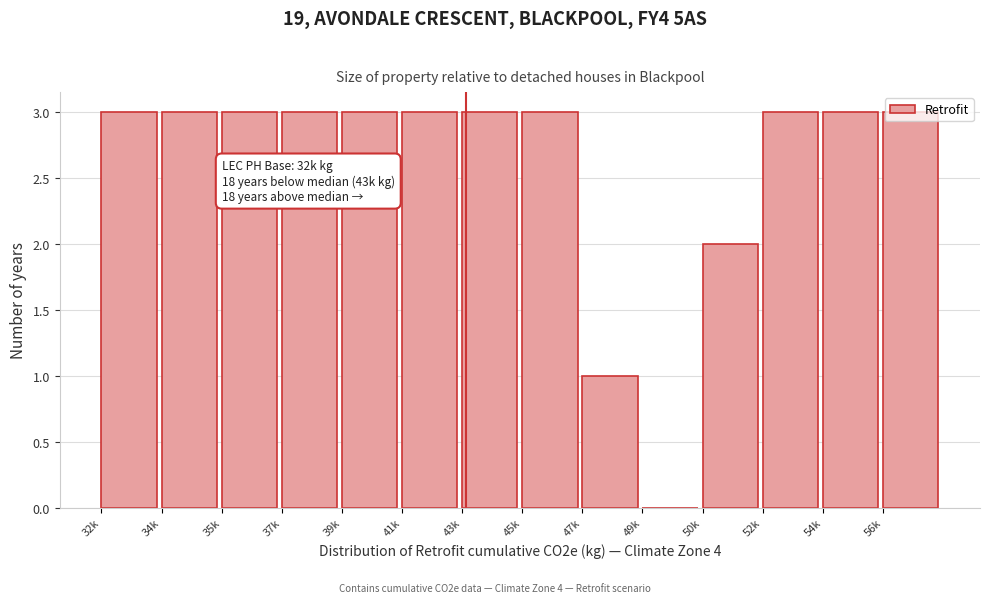

What is the sum of the values at 54k and 39k?

6